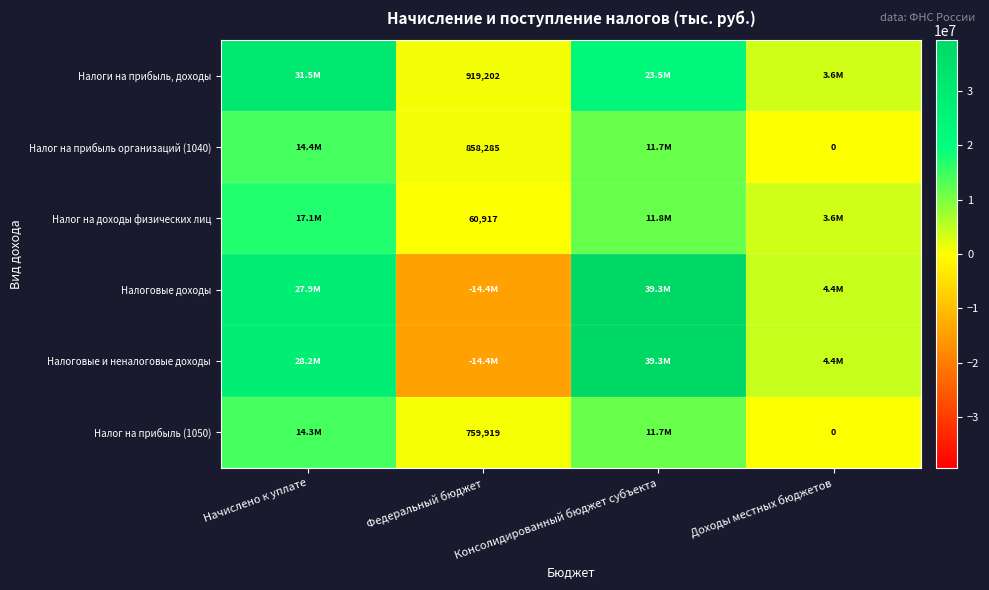

Is it true that Налог на прибыль (1050) equals 350510 at Федеральный бюджет?

False